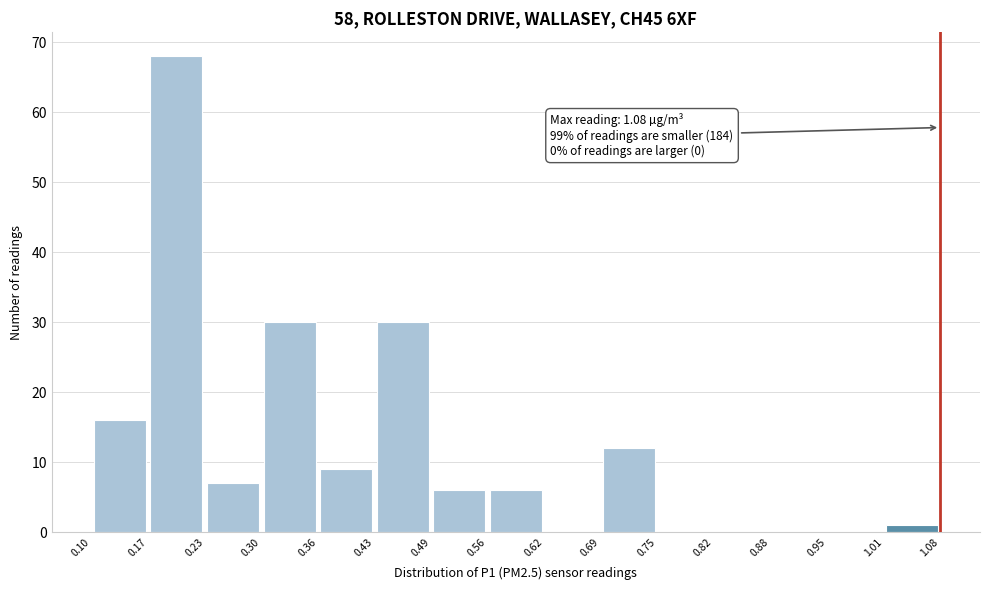

Over which range of the x-axis is the bar tallest?

0.17 to 0.23